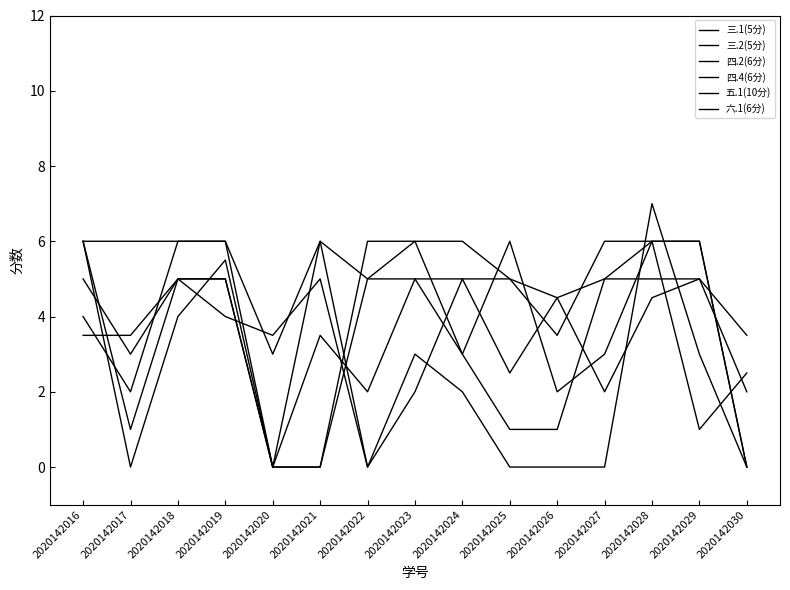

Does the chart display data point markers on the line(s)?

No